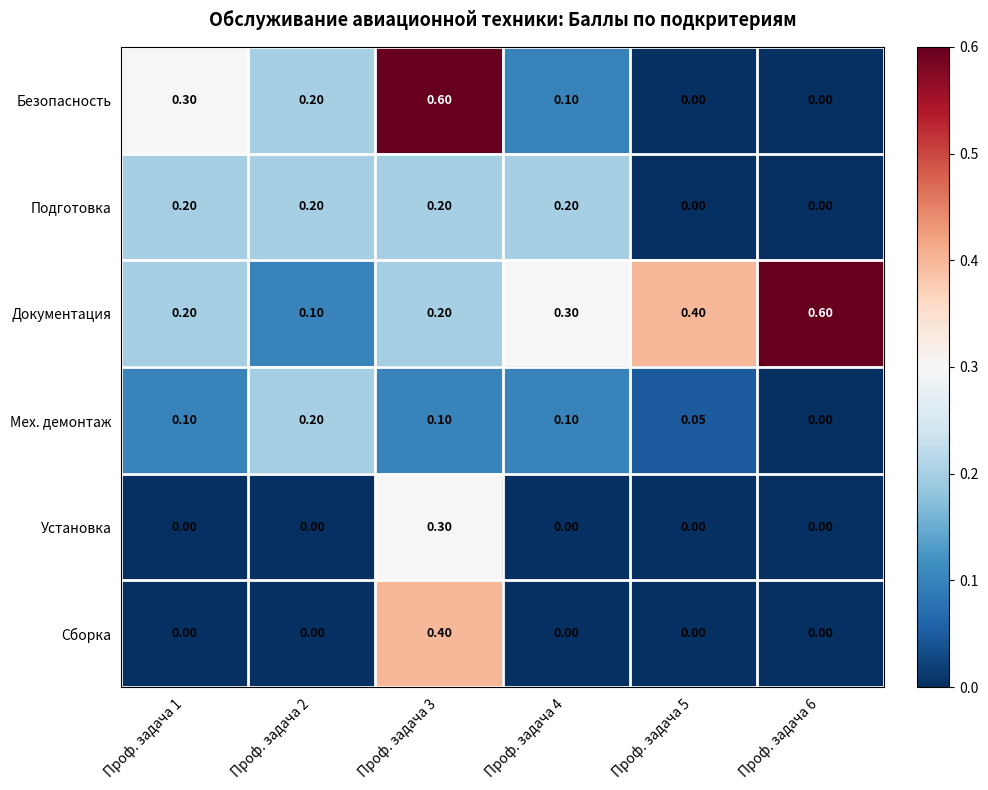

How many series are shown in this chart?

6